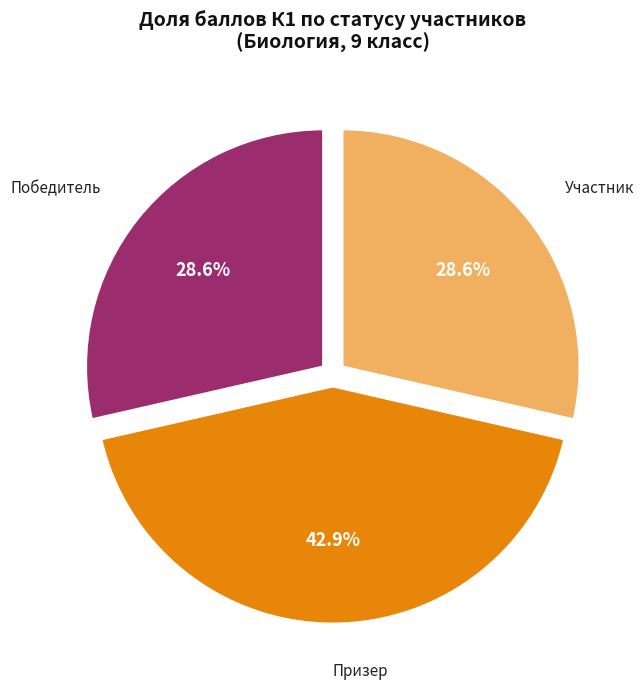

Is there a majority slice in this chart?

No